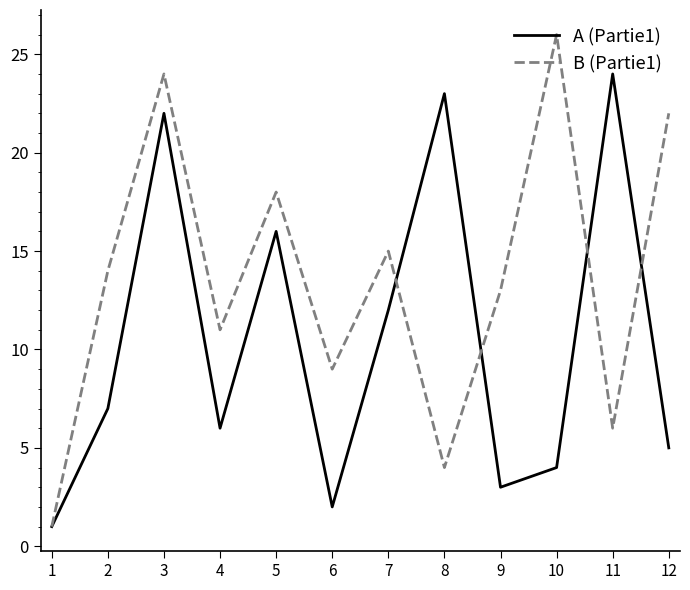

How many interior local valleys does the B (Partie1) series have?

4